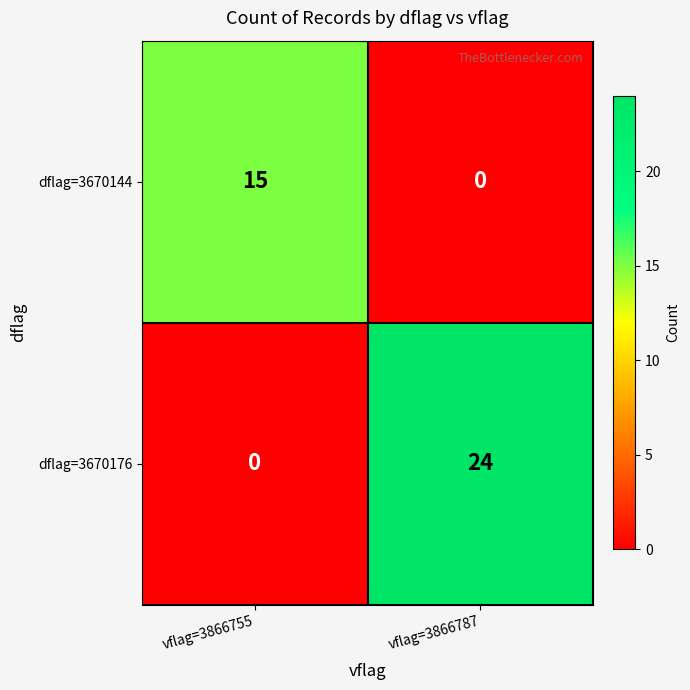

Which series has the largest range (max minus min)?

dflag=3670176